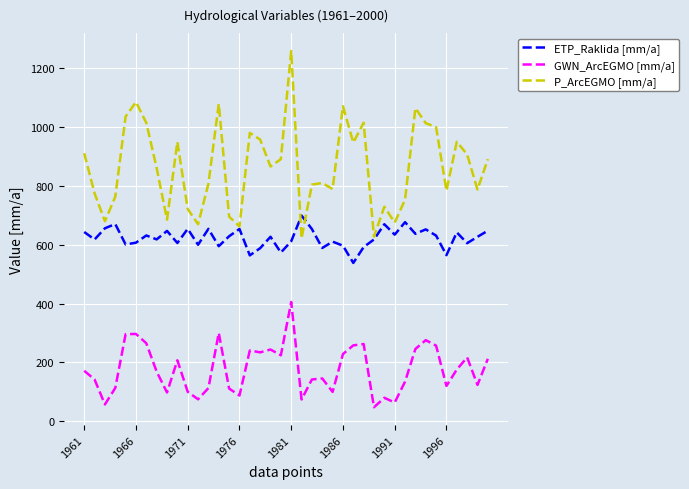

How many lines are shown in the chart?

3